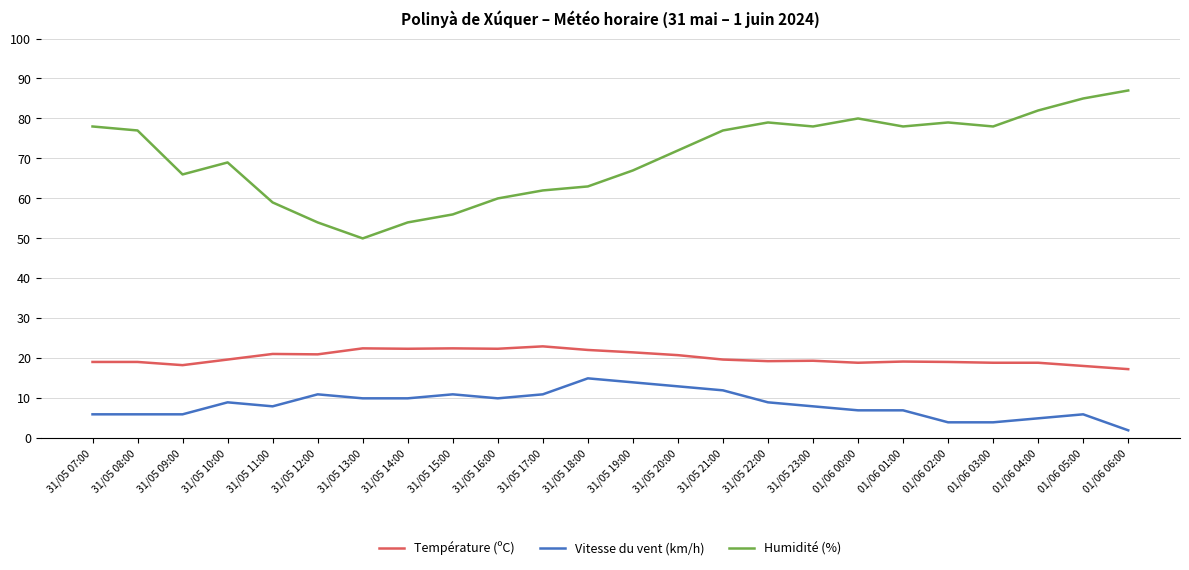

What is the difference between the highest and lowest values at 31/05 22:00?

70.0